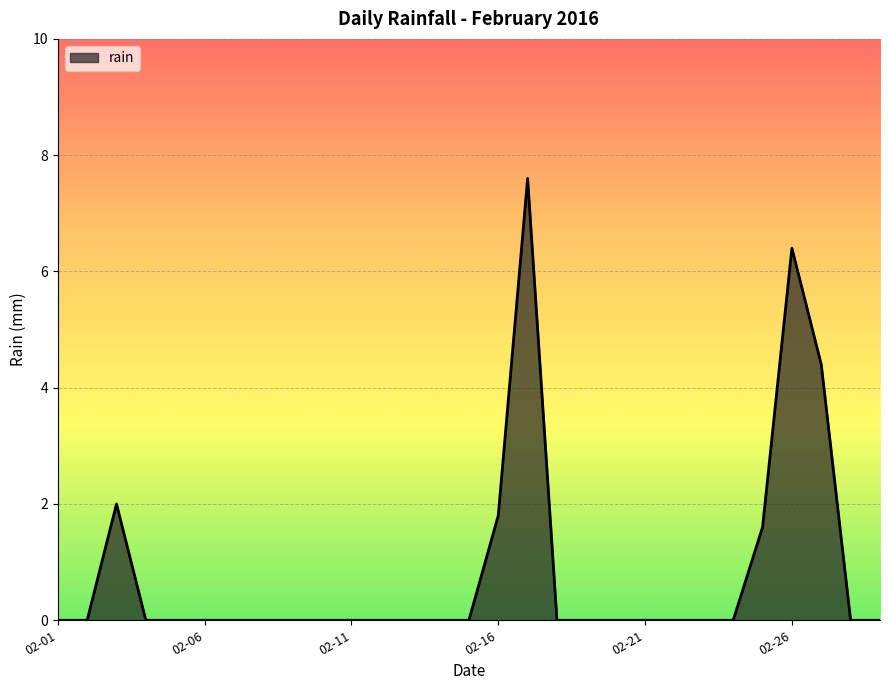

What is the difference between the maximum and minimum values?

7.6